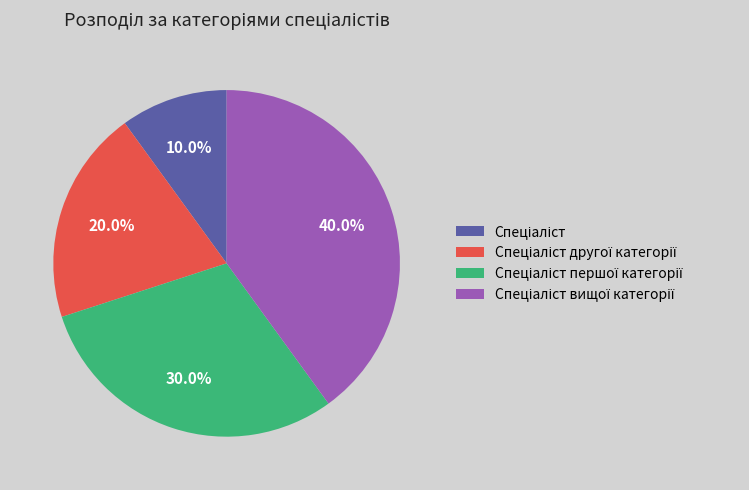

Does any single category account for the majority?

No